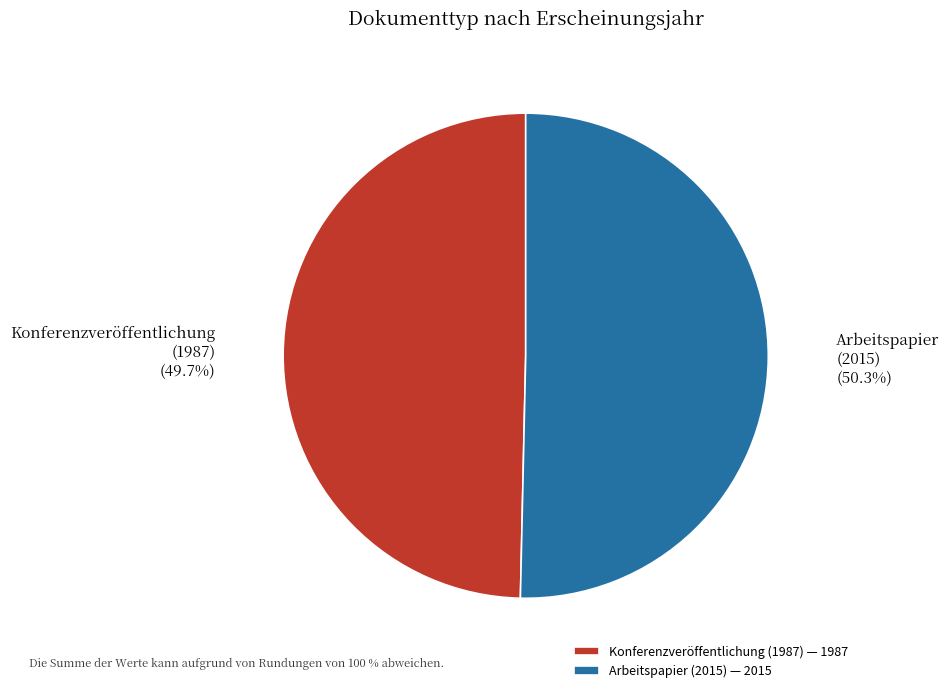

Does any single category account for the majority?

Yes